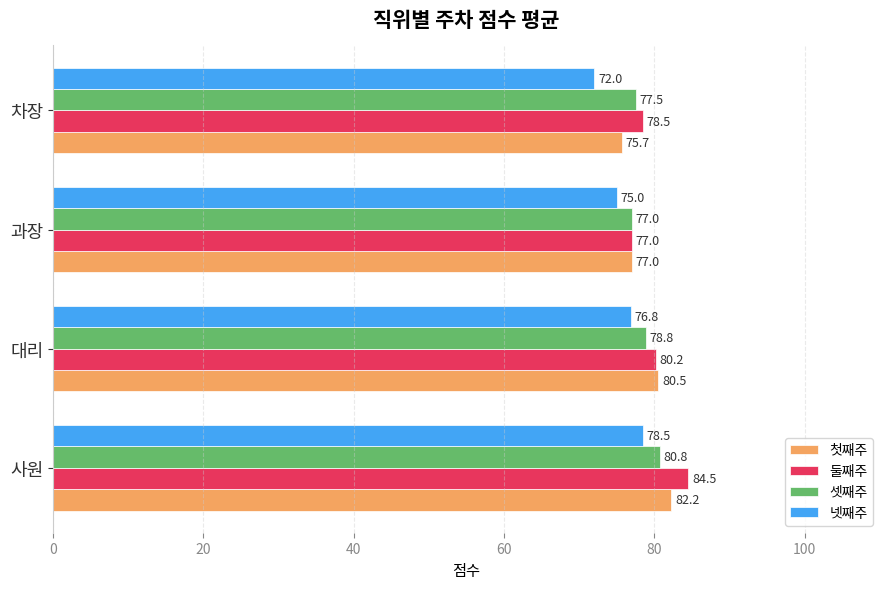

Rank the categories by 첫째주 value from highest to lowest.

사원, 대리, 과장, 차장